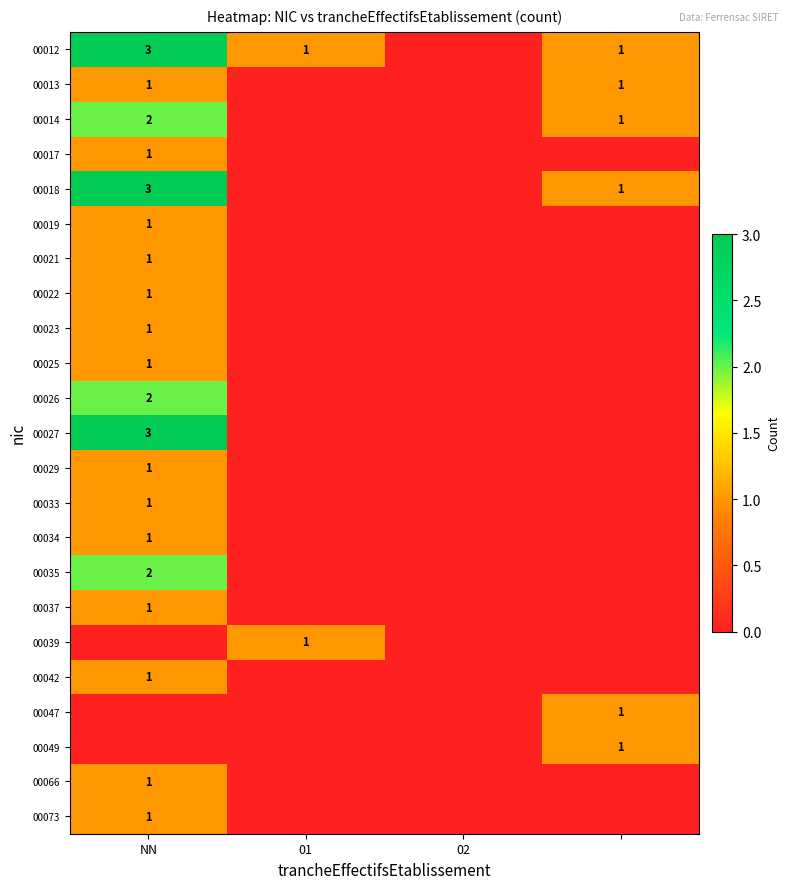

The 00012 series shows 3 at NN. True or false?

True